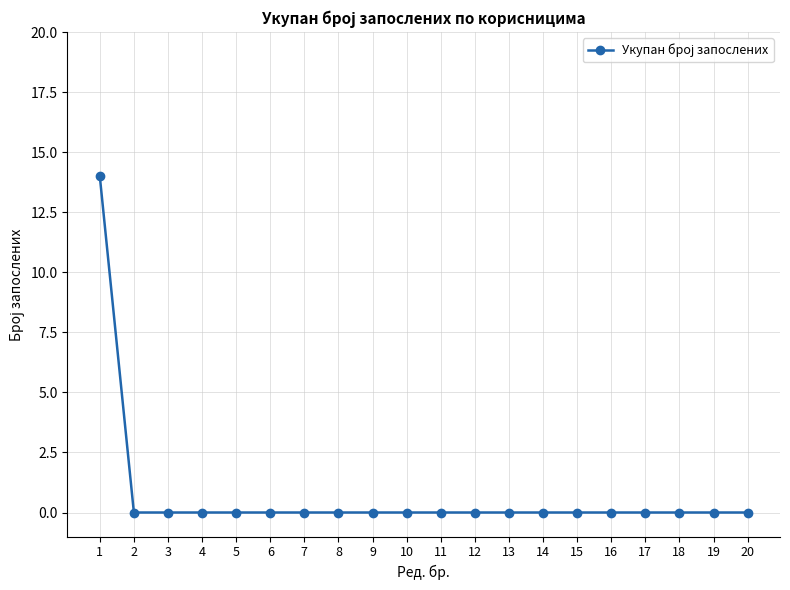

What is the maximum value shown in the chart?

14